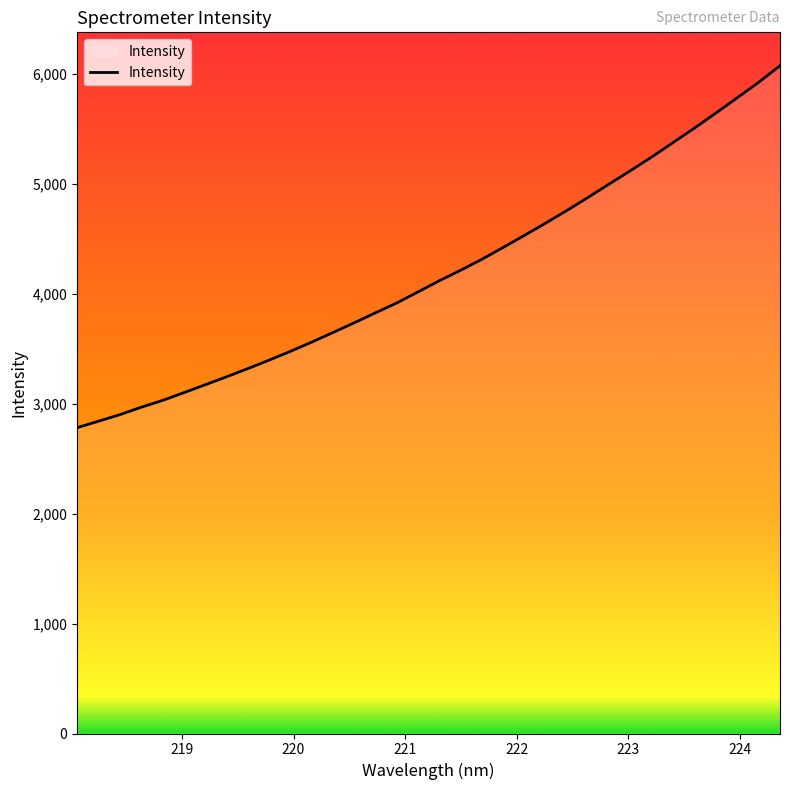

What is the difference between the maximum and minimum values?

3290.7